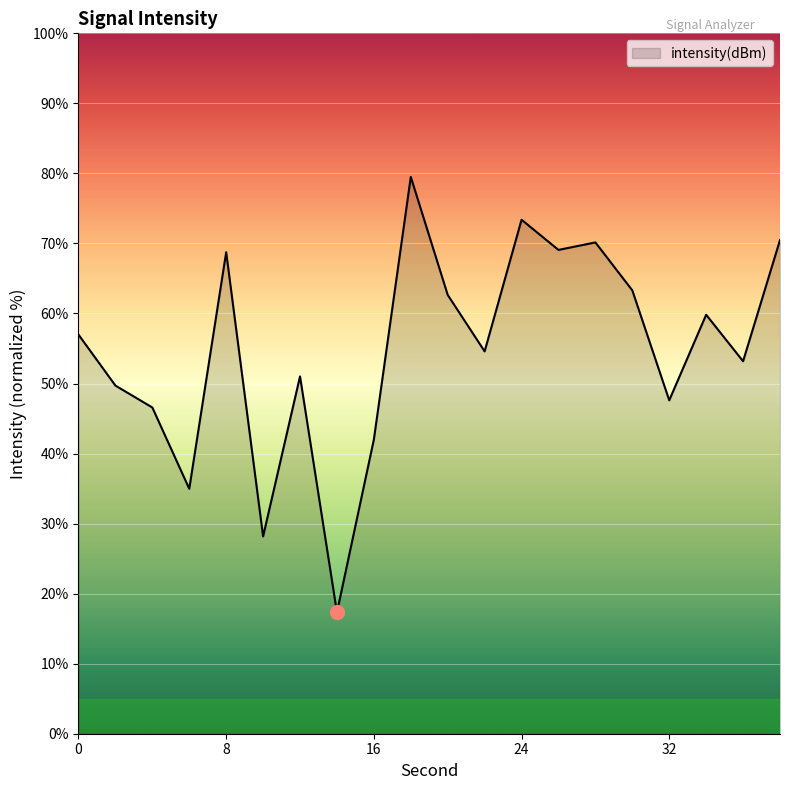

What is the difference between the maximum and minimum values?

62.2